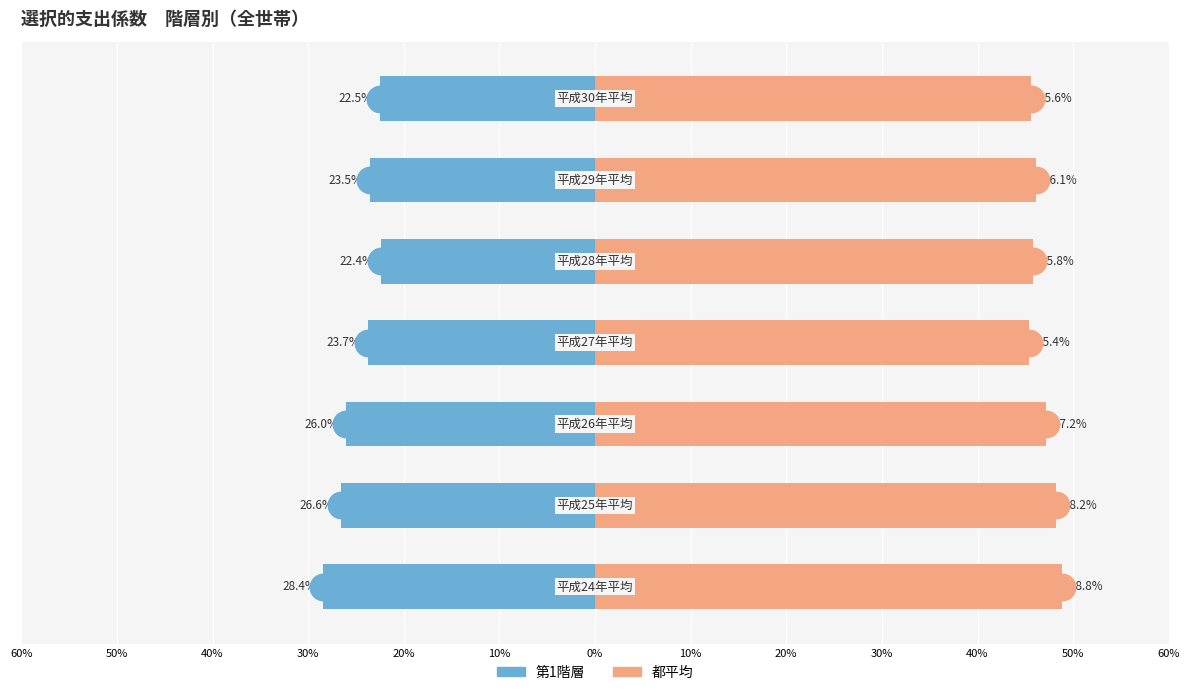

What are all the series names shown in the legend?

第1階層, 都平均